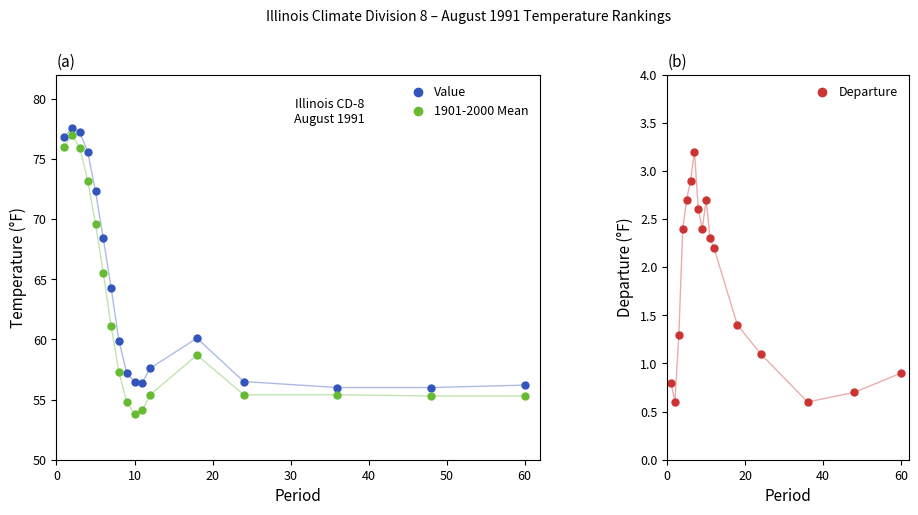

What is the difference between the maximum and minimum values in the Departure series?

2.6